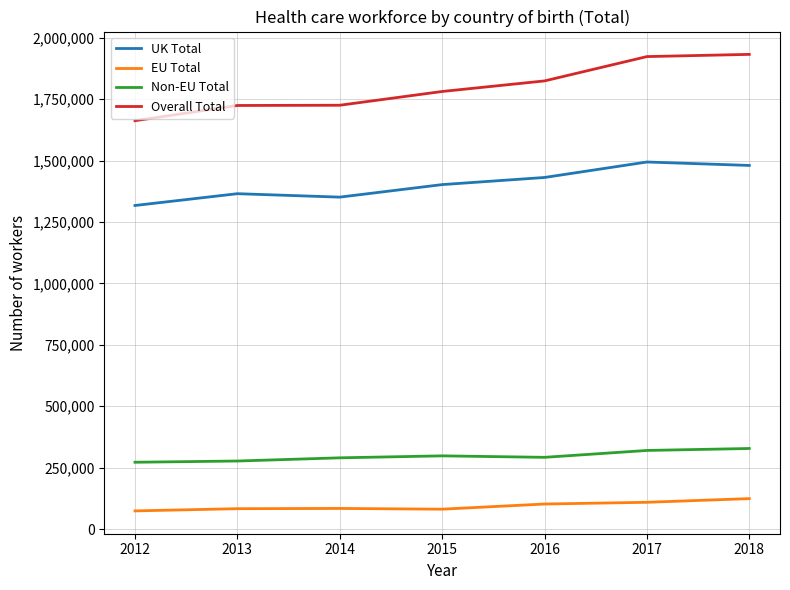

True or false: EU Total and UK Total intersect in this chart.

False